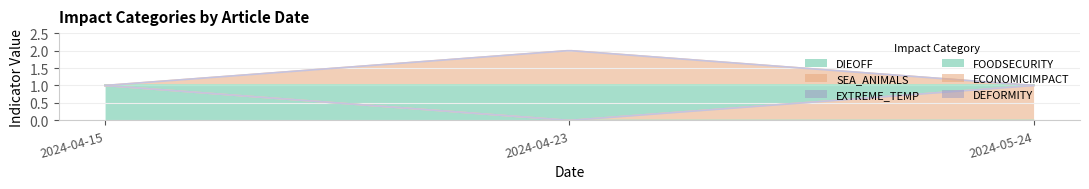

How many ECONOMICIMPACT values are between 0 and 1?

3